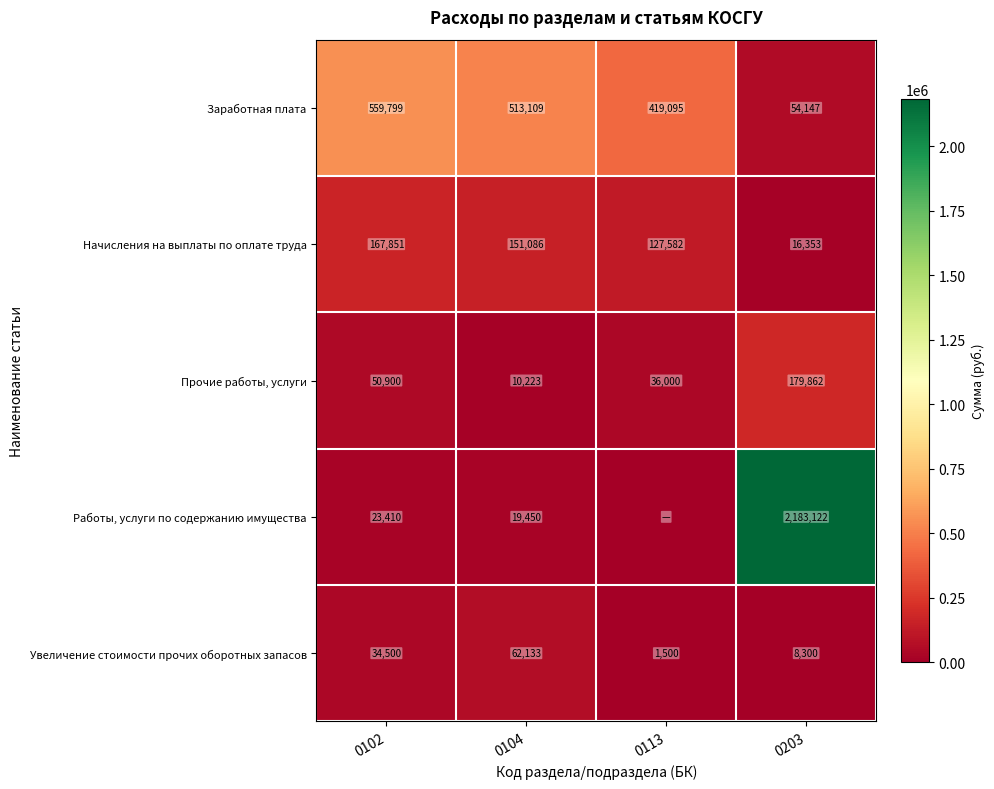

At which label is Прочие работы, услуги closest to 95042?

0102